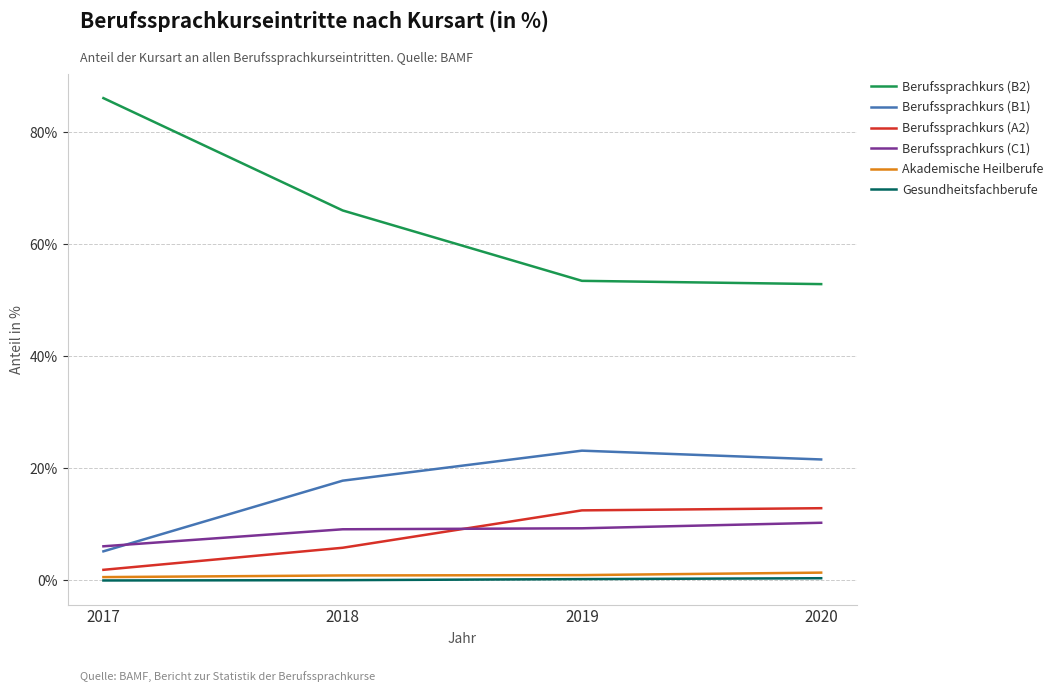

Which label corresponds to the largest value in the chart?

2017